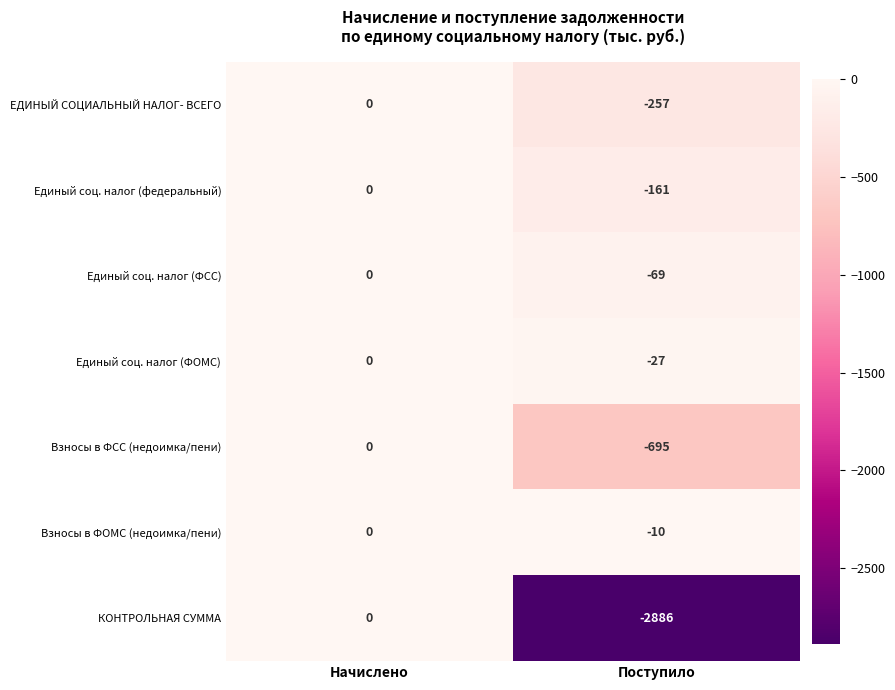

Which label corresponds to the largest value in the chart?

Начислено